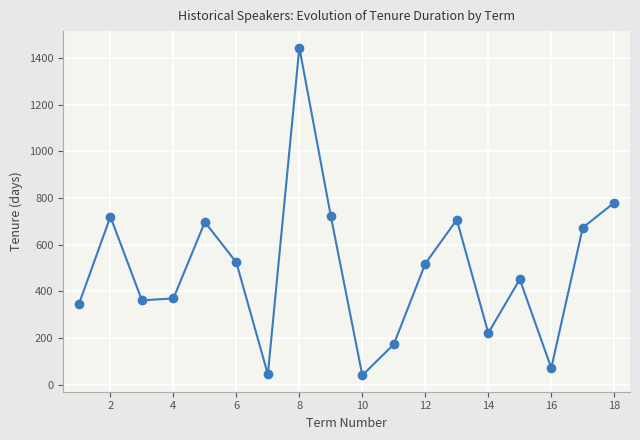

What is the average value?

493